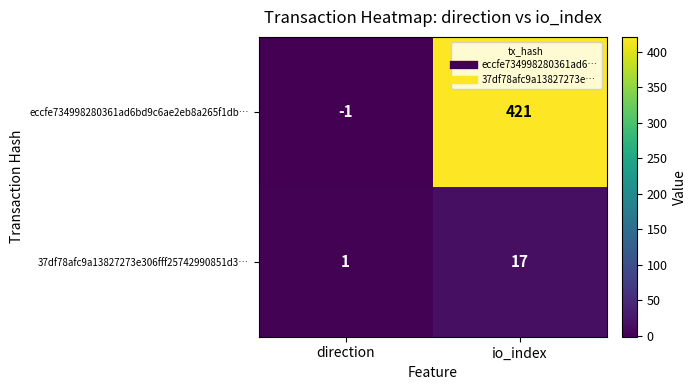

Reading left to right, list all the values displayed in this chart.

eccfe734998280361ad6bd9c6ae2eb8a265f1db…: -1	421
37df78afc9a13827273e306fff25742990851d3…: 1	17